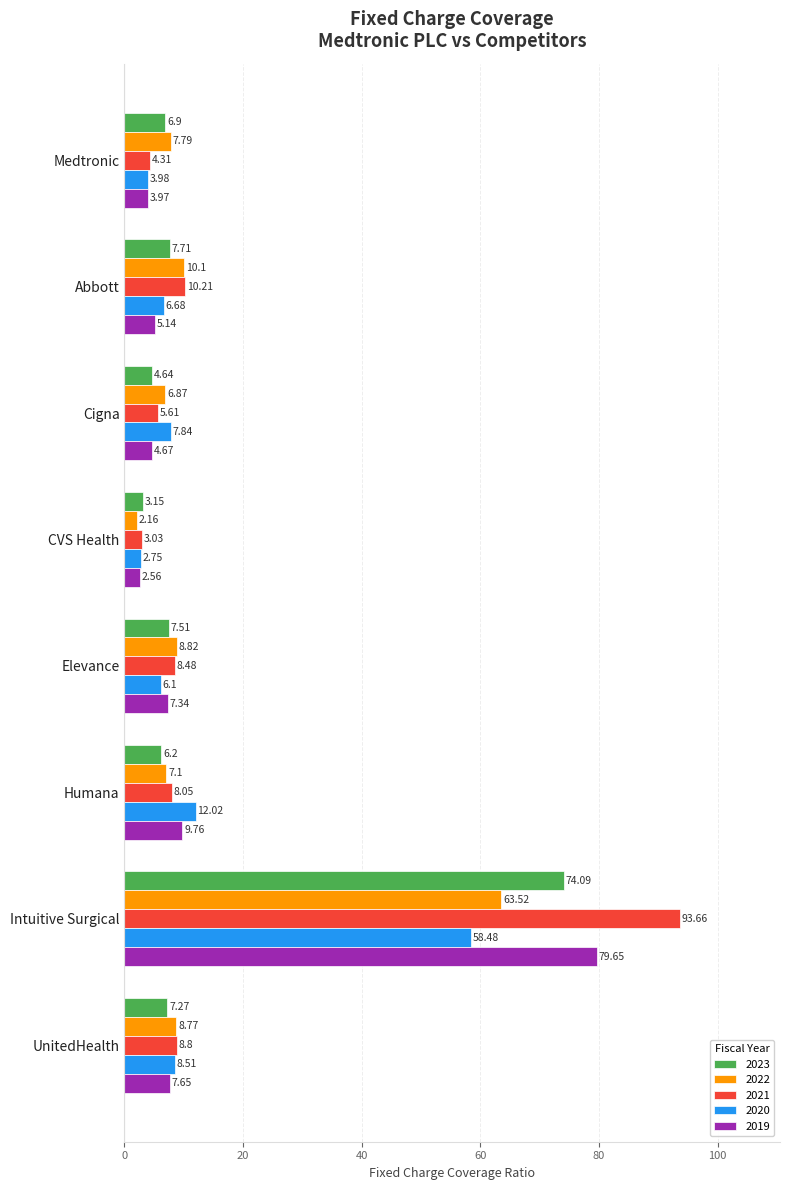

Which label corresponds to the largest value in the chart?

Intuitive Surgical